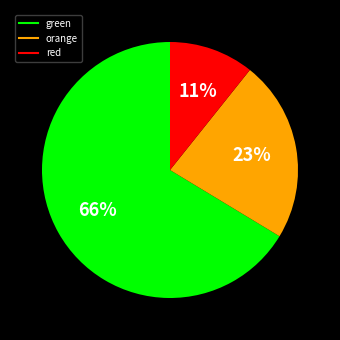

How many slices are in this pie chart?

3